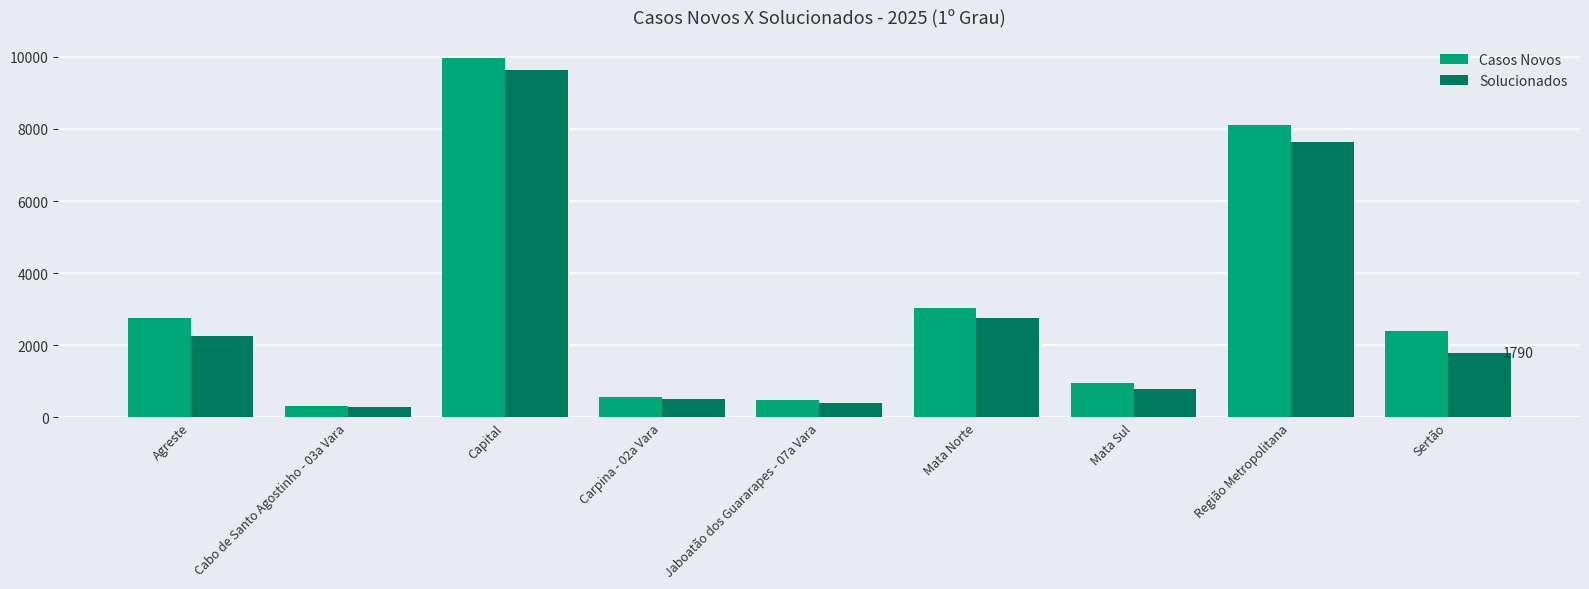

What is the spread (max minus min) of values at Mata Sul?

155